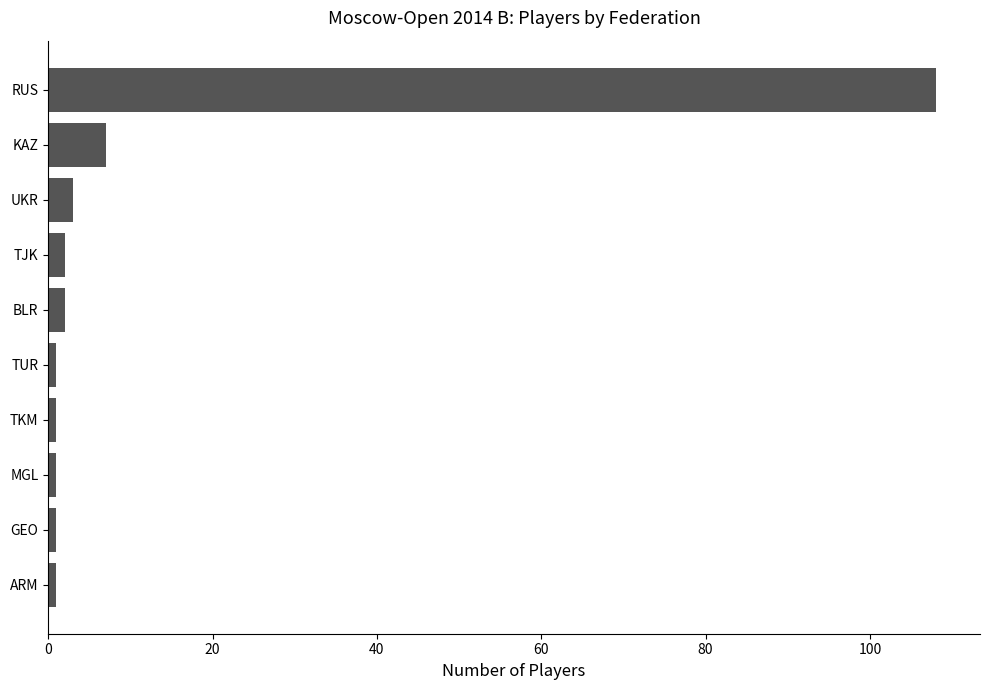

Are the bars grouped side by side (vs. stacked)?

No